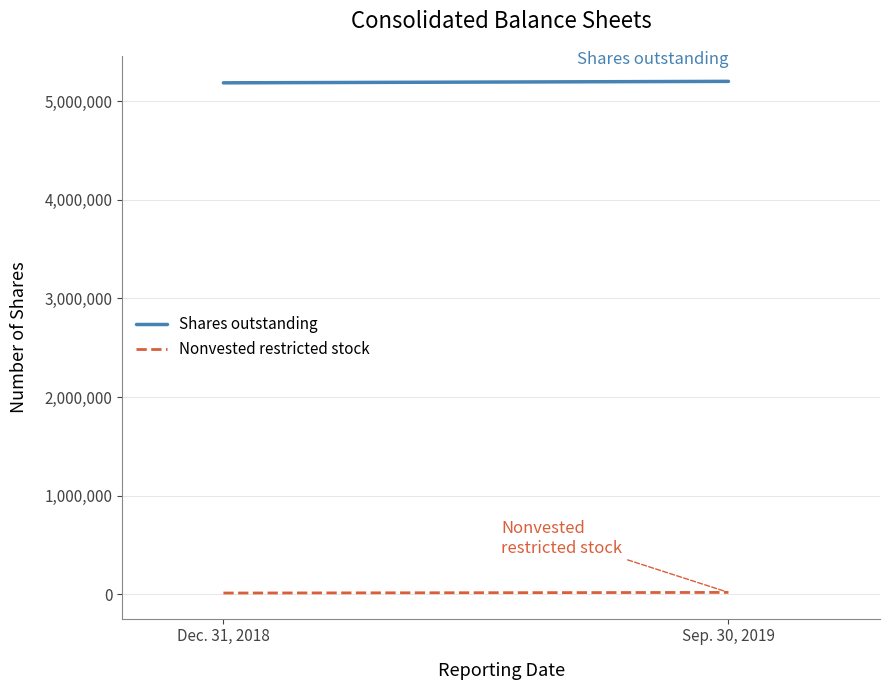

Count the Shares outstanding values in the range 5184289 to 5199169.

2